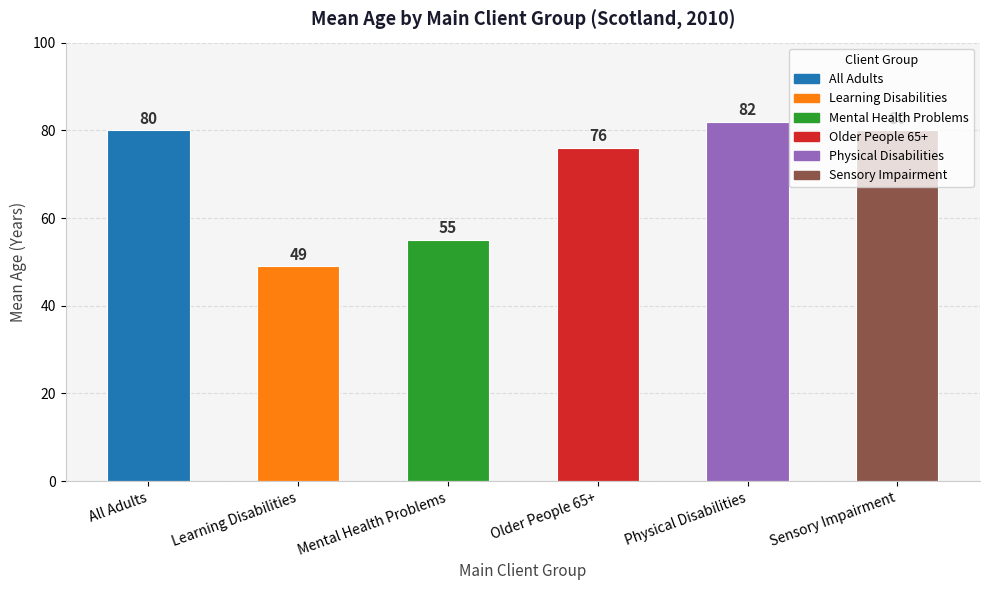

What is the difference between the maximum and minimum values?

33